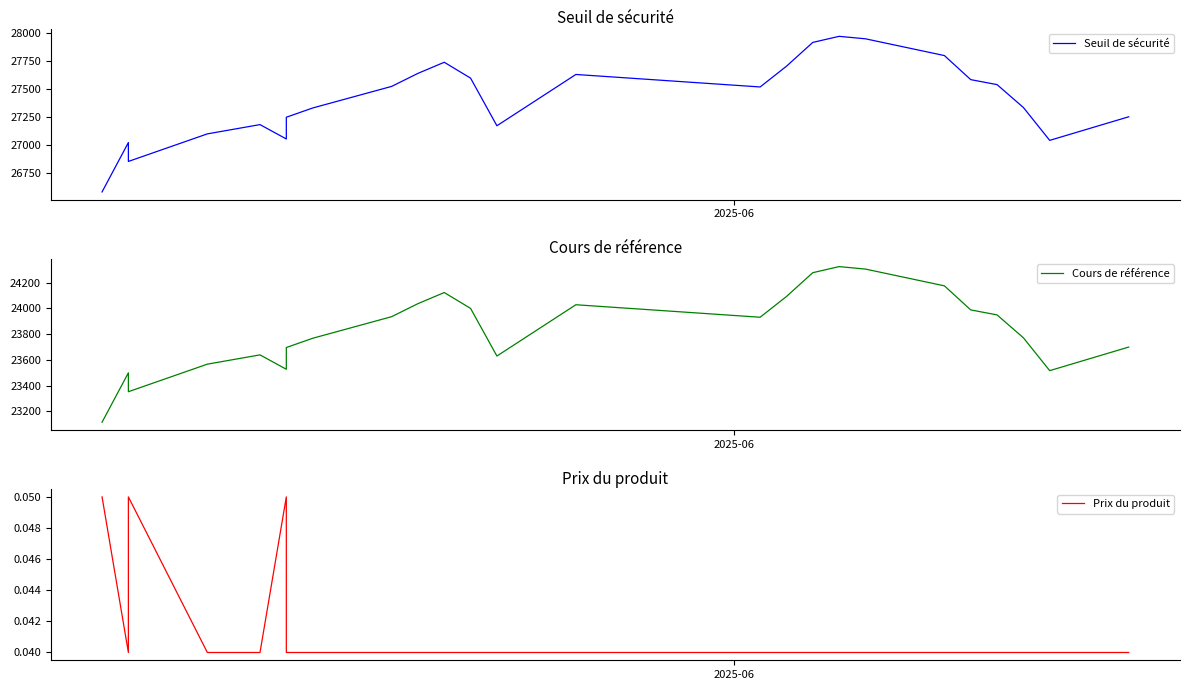

What is the sum of all Cours de référence values?

595937.4